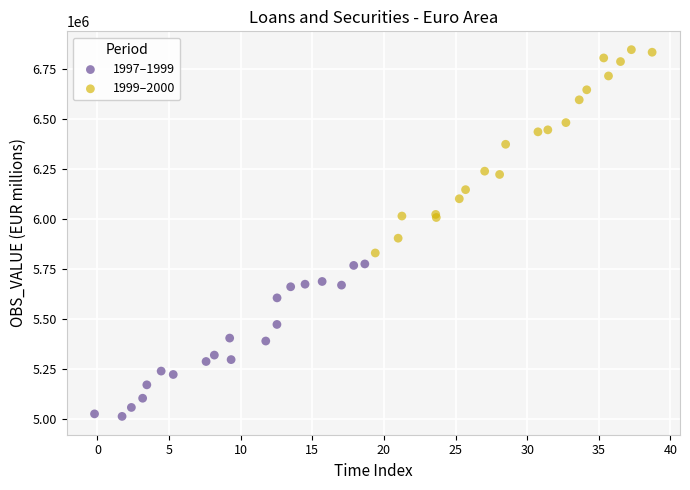

Which series reaches the maximum Y coordinate?

1999–2000